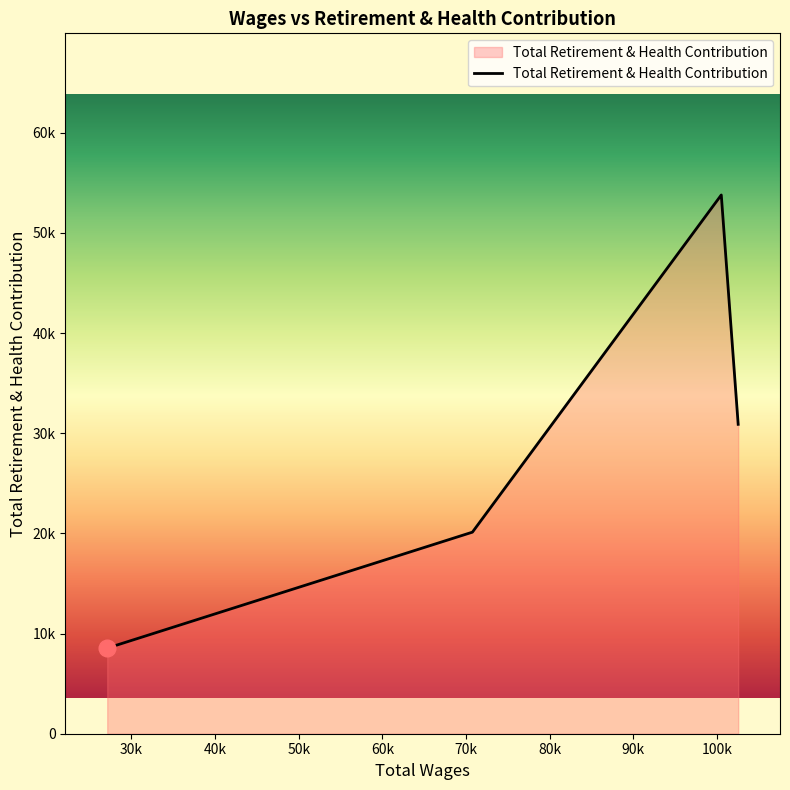

Does the chart display data point markers on the line(s)?

No